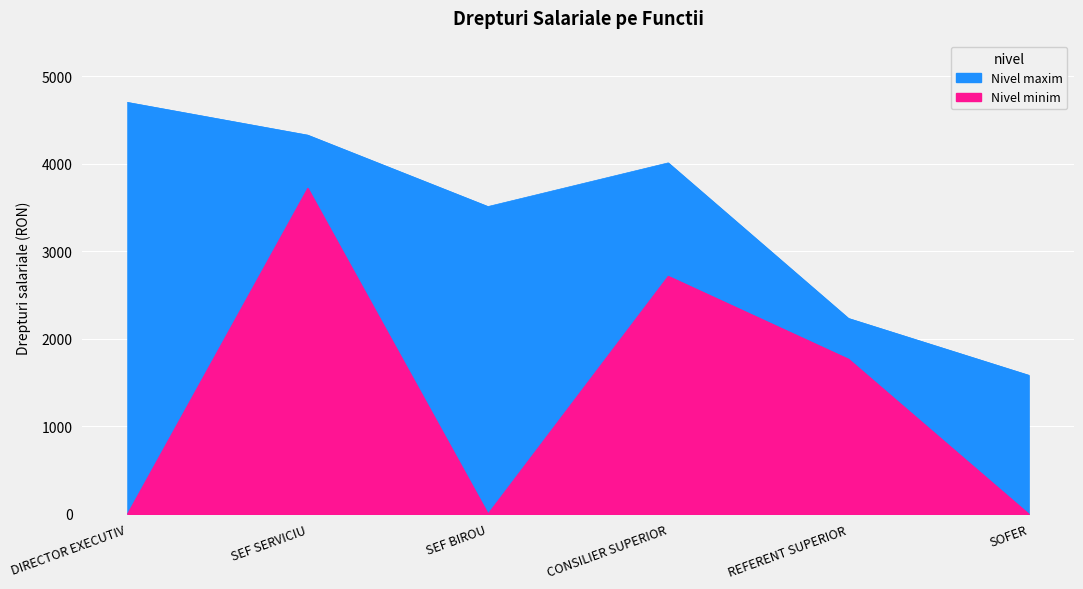

What is the difference between the maximum and minimum values in the Nivel maxim series?

3117